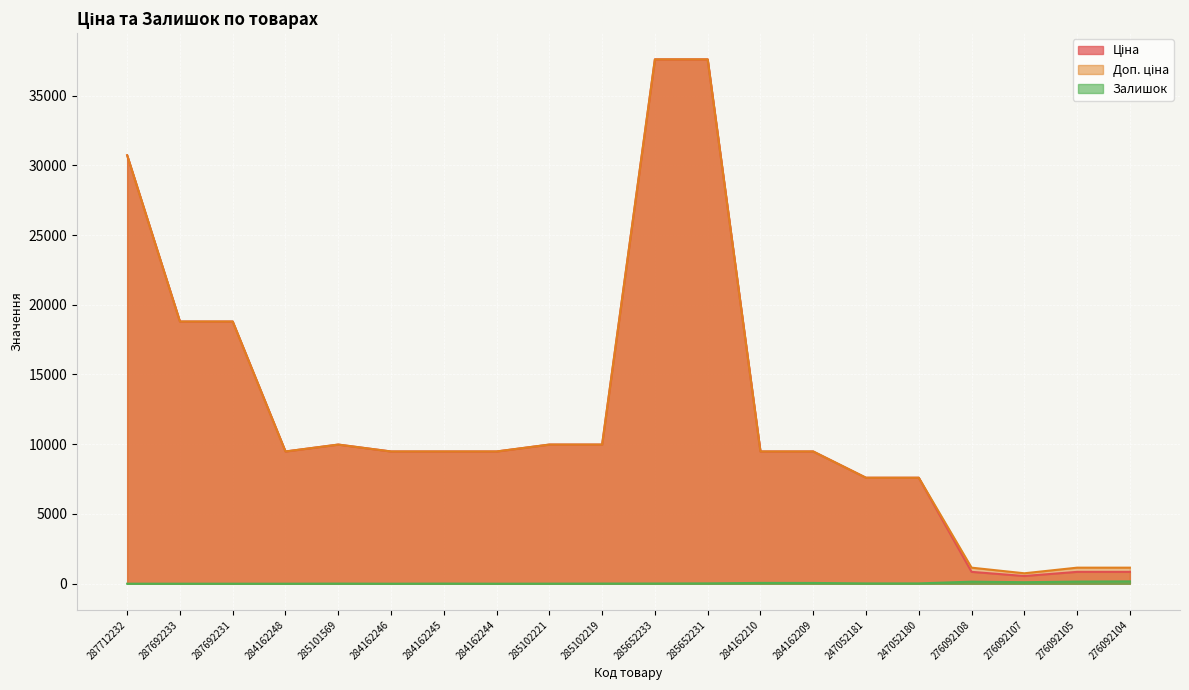

Which label corresponds to the largest value in the chart?

285652233